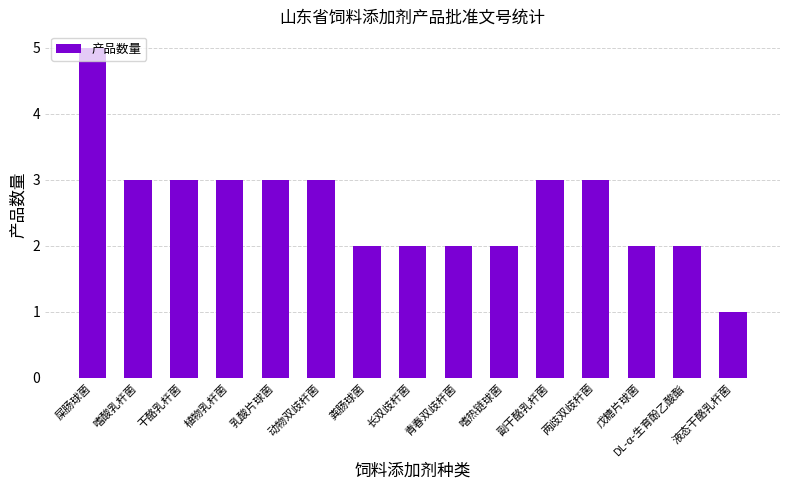

How many series are shown in this chart?

1